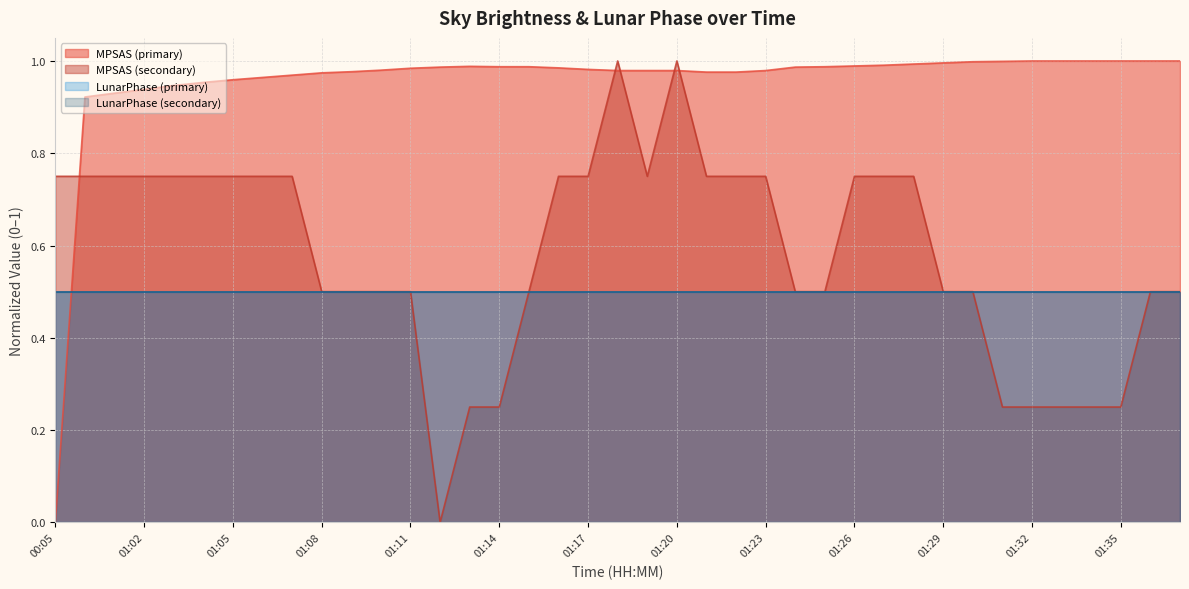

At which category is the sum across all series the highest?

01:18